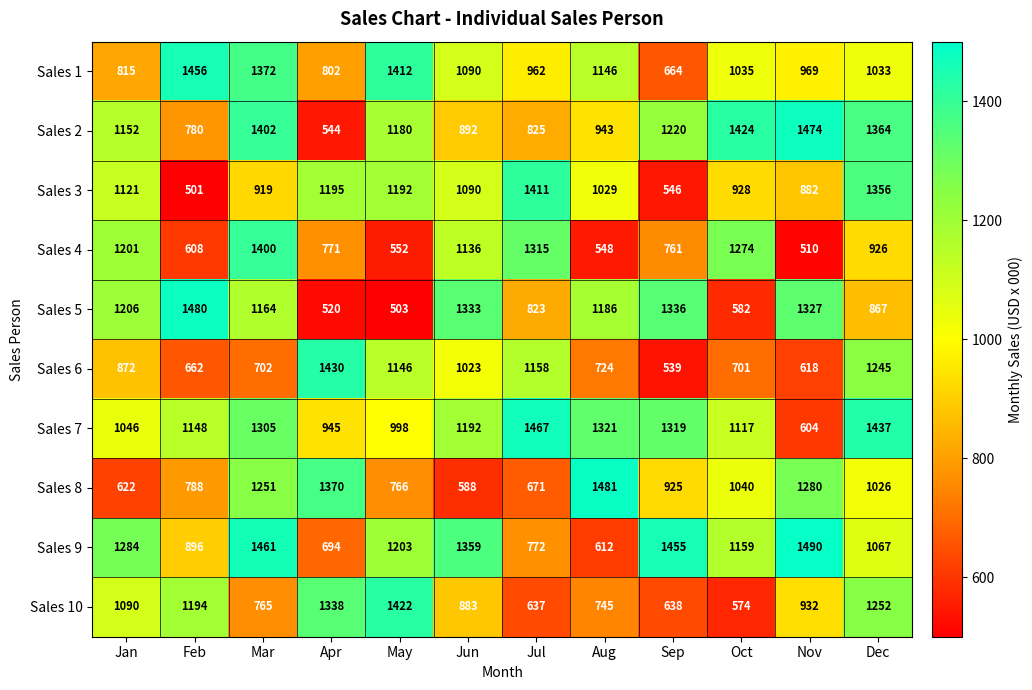

What is the average value of the Sales 3 series?

1014